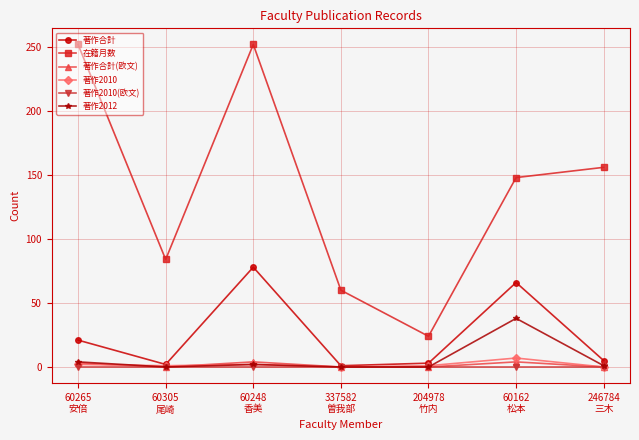

What is the spread (max minus min) of values at 60305
尾崎?

84